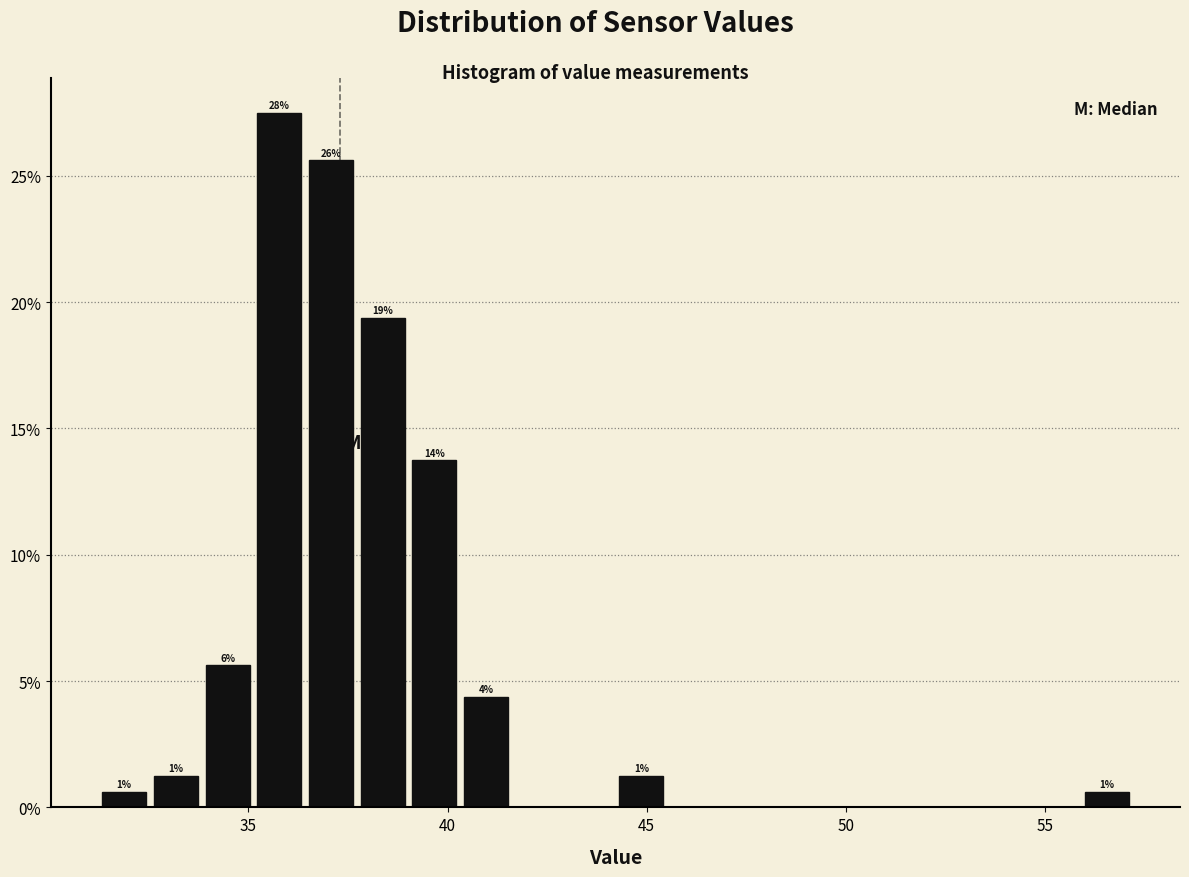

Around what value on the x-axis is the tallest bar? Give the approximate position of its centre, as read against the axis.

36.0